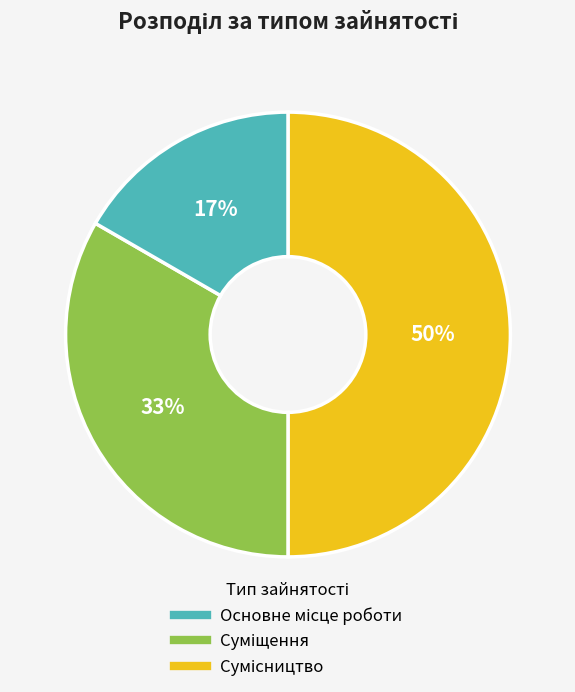

To the nearest percent, what is the difference between the largest and smallest slice percentages?

33%